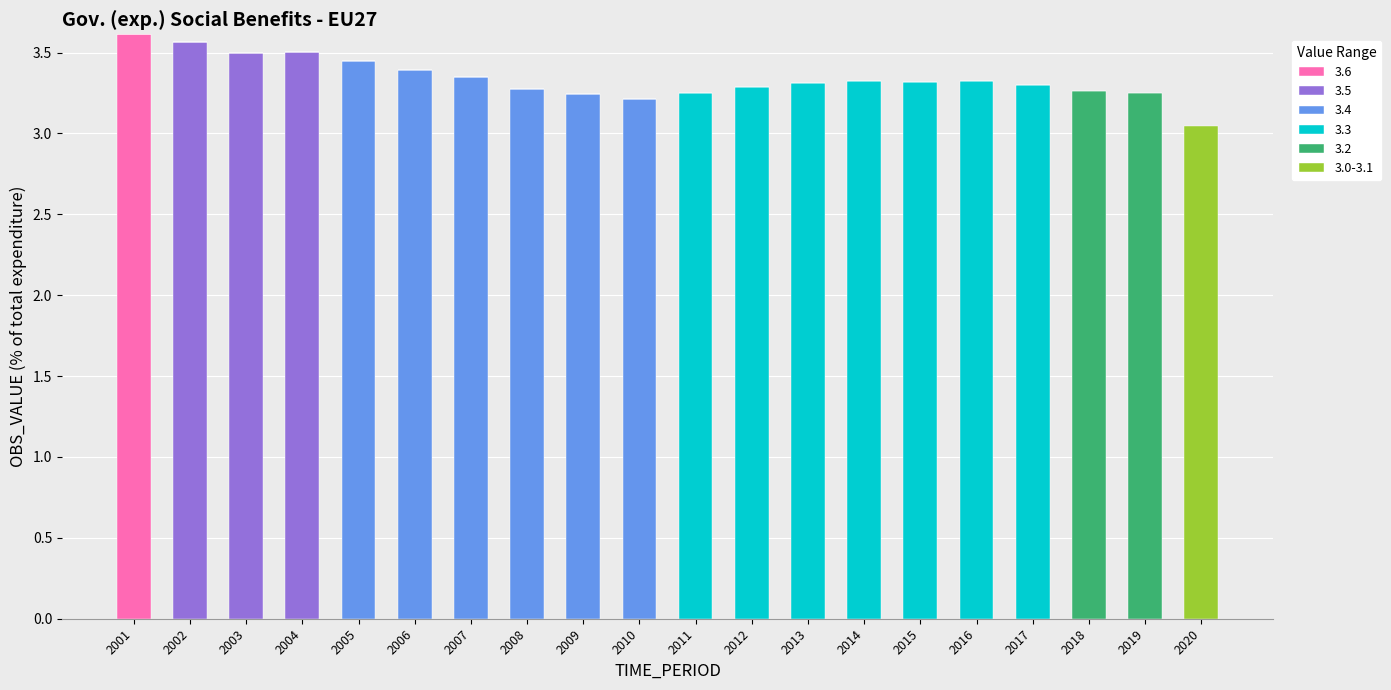

True or false: 3.6 has a value of 0.0 at 2015.

True